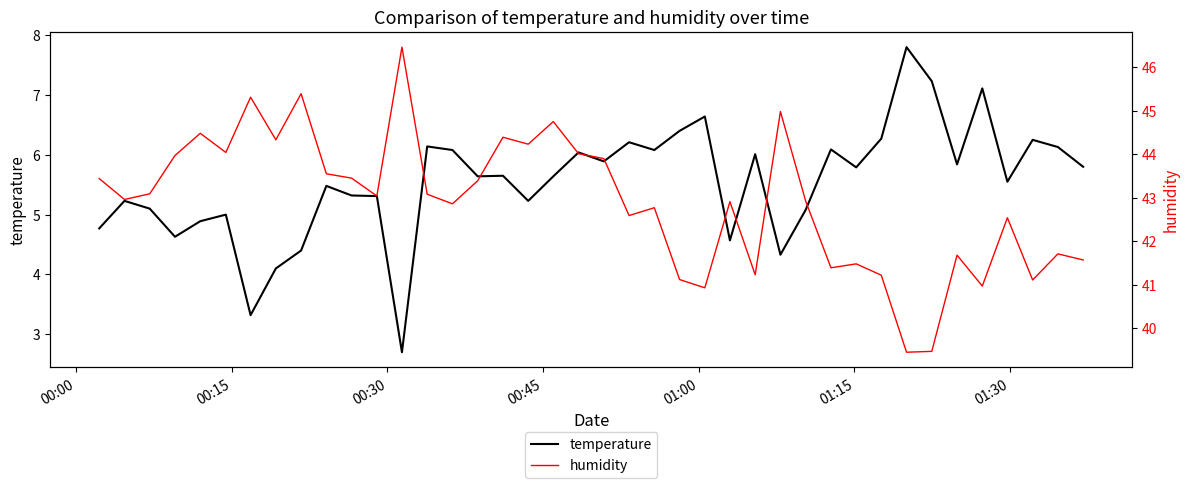

What is the lowest value of the temperature series?

2.7